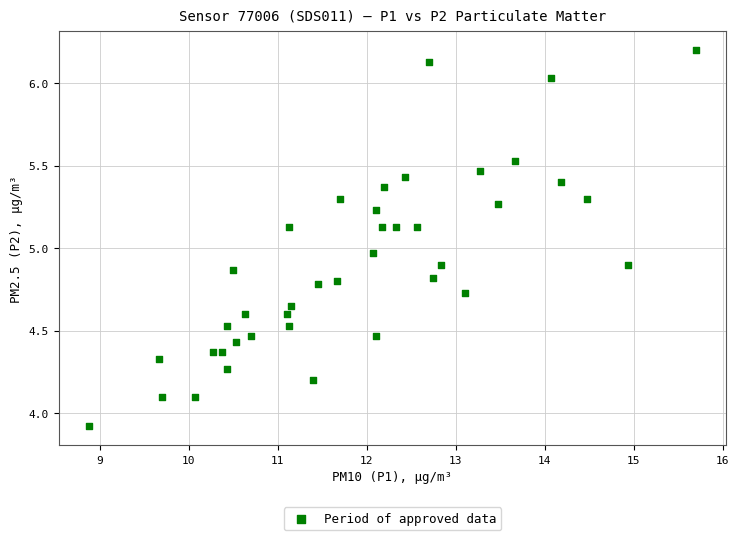

What is the range of Y values (max minus min)?

2.3